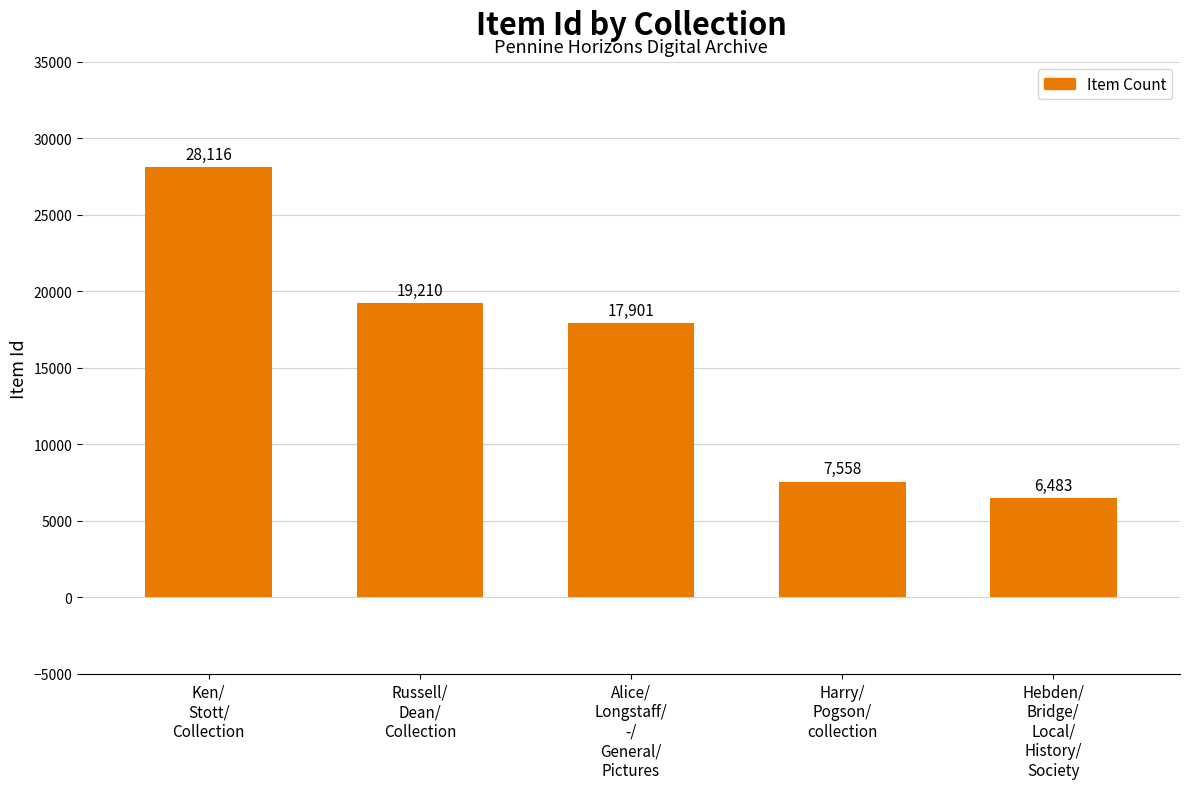

How many distinct data groups are displayed?

1